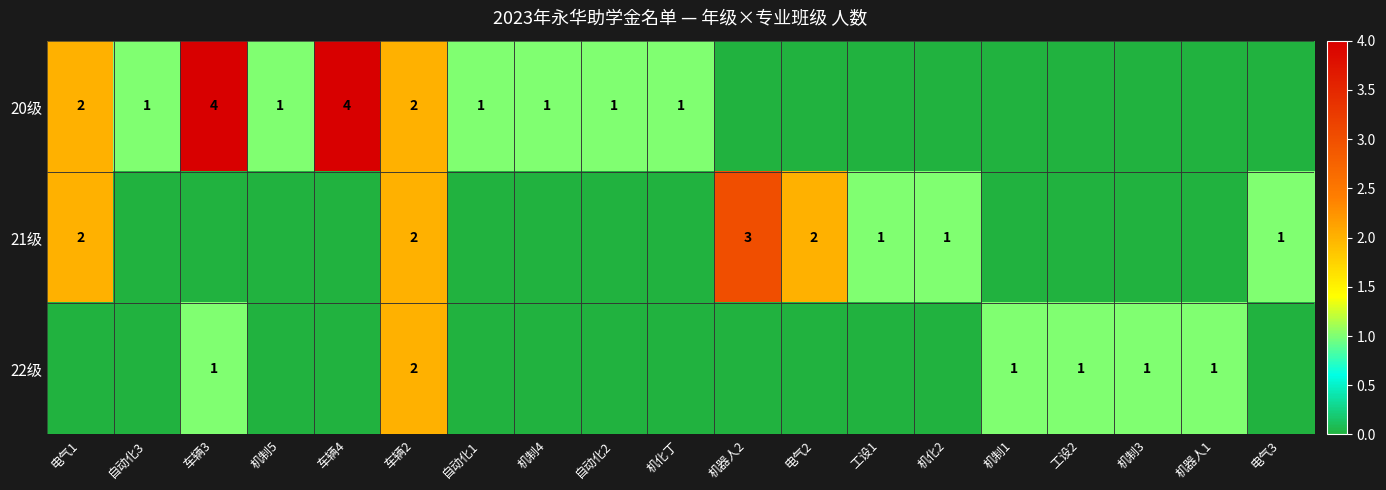

What is the difference between the highest and lowest values at 电气1?

2